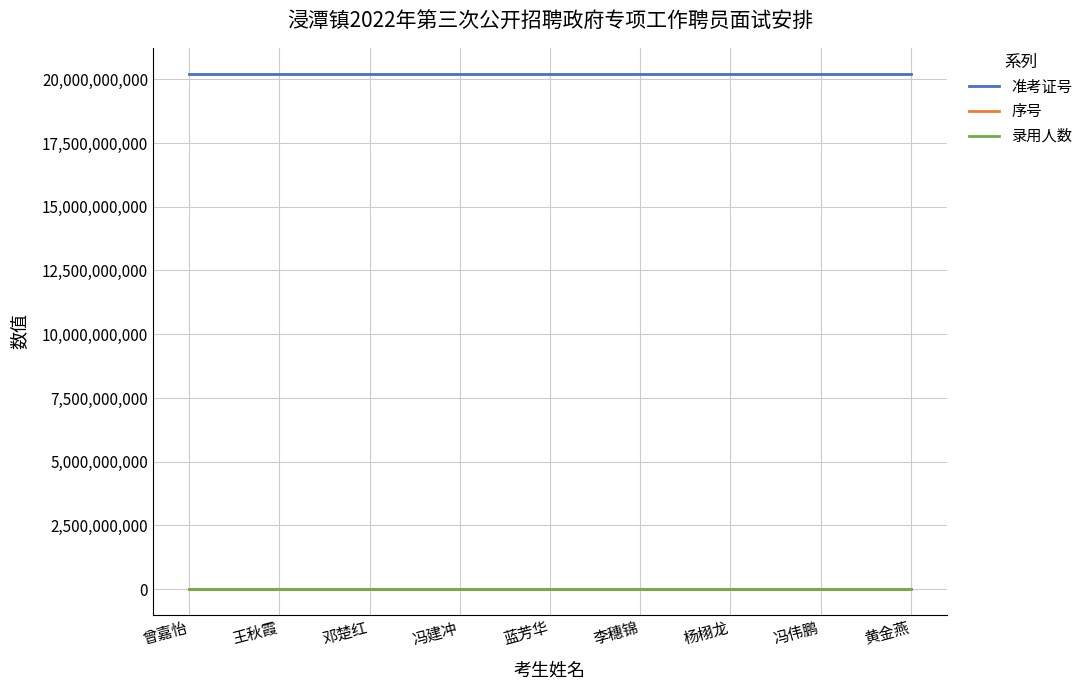

The value of 录用人数 at 黄金燕 is 2. True or false?

True